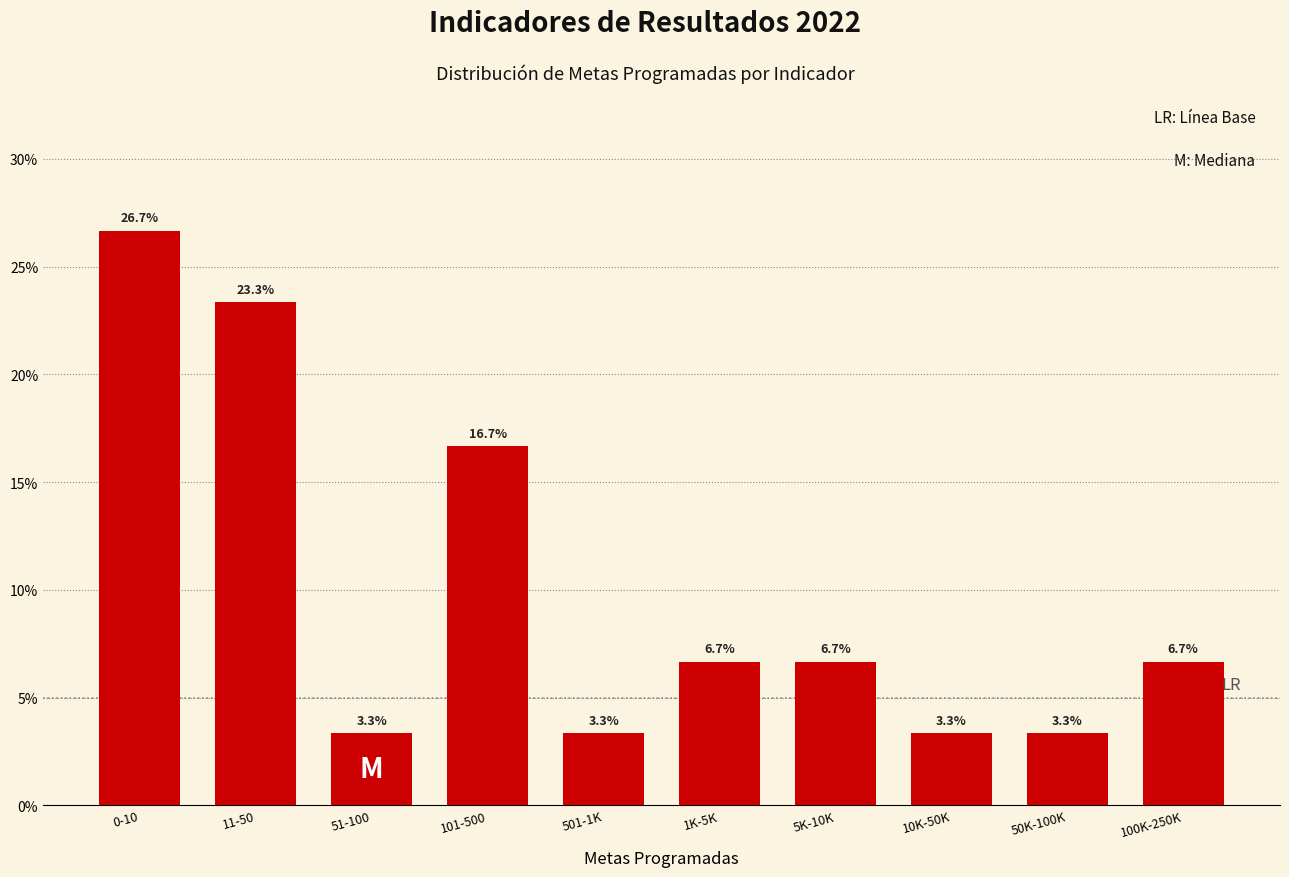

Reading left to right, list all the values displayed in this chart.

0-10=26.7	11-50=23.3	51-100=3.3	101-500=16.7	501-1K=3.3	1K-5K=6.7	5K-10K=6.7	10K-50K=3.3	50K-100K=3.3	100K-250K=6.7